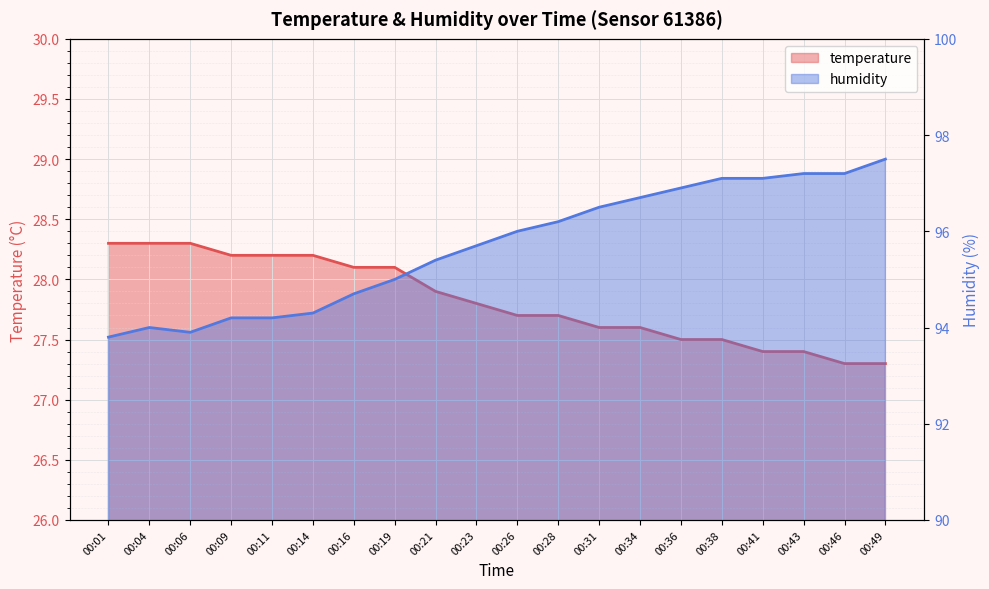

True or false: temperature has a value of 28.2 at 00:14.

True